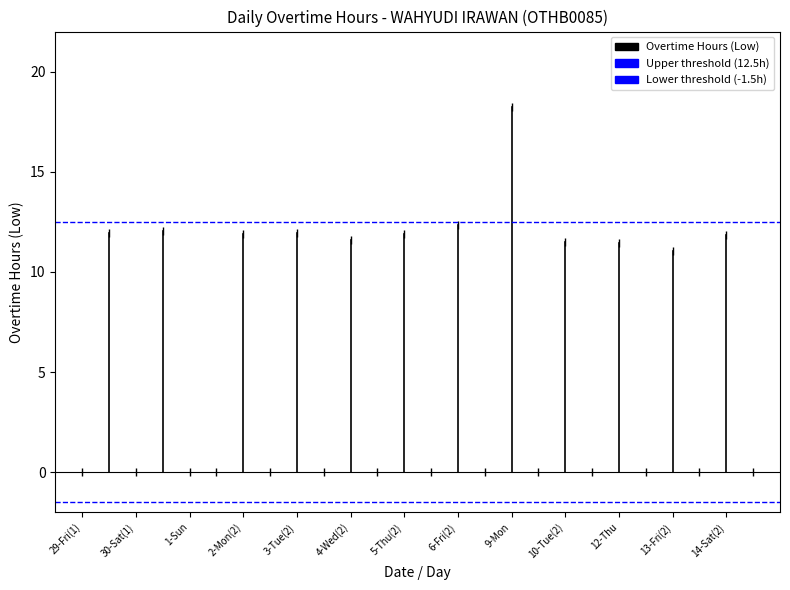

Is it true that Upper threshold (12.5h) equals 12.5 at 30-Sat(1)?

True